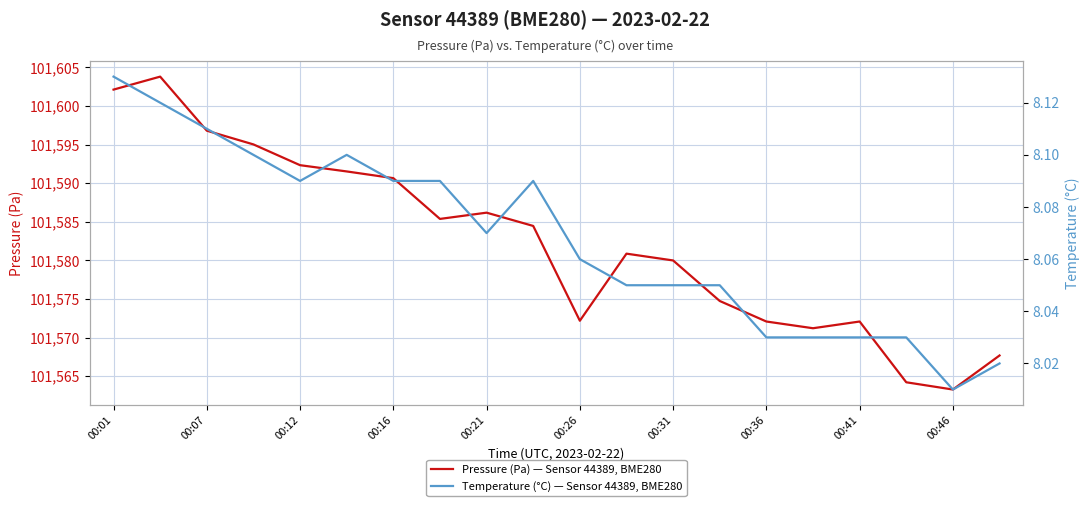

At which label does Pressure (Pa) — Sensor 44389, BME280 first exceed 101584?

00:01